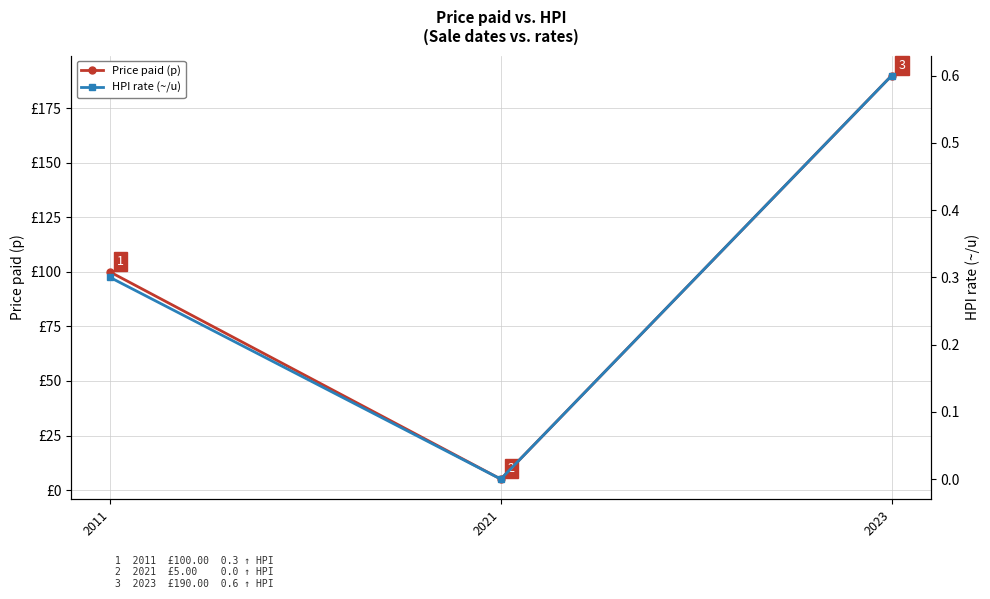

Reading left to right, extract all data points from this chart.

Price paid (p): 2011=100.0	2021=5.0	2023=190.0
HPI rate (~/u): 2011=0.3	2021=0.0	2023=0.6